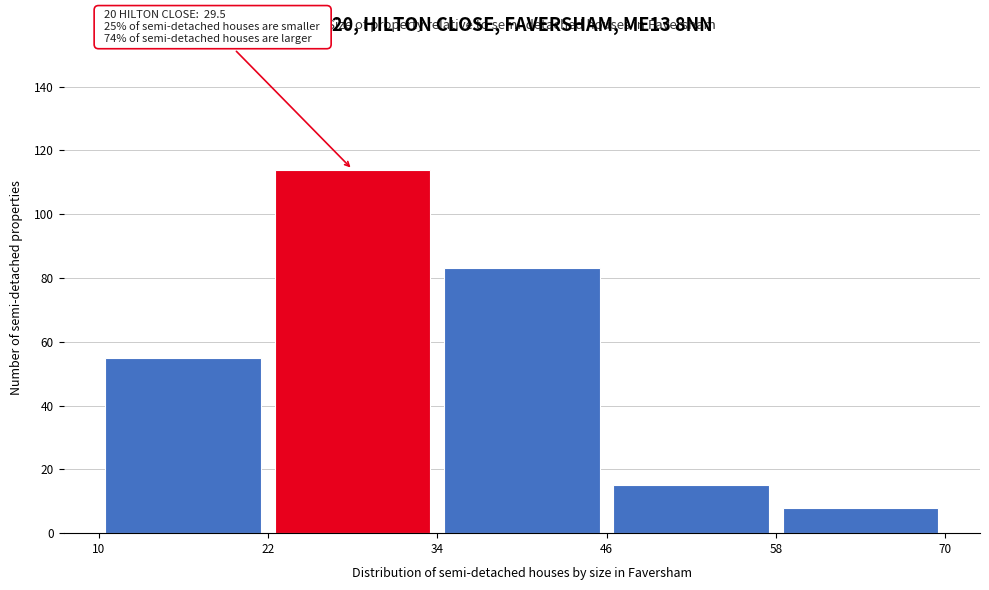

Which range on the x-axis has the tallest bar?

22 to 34